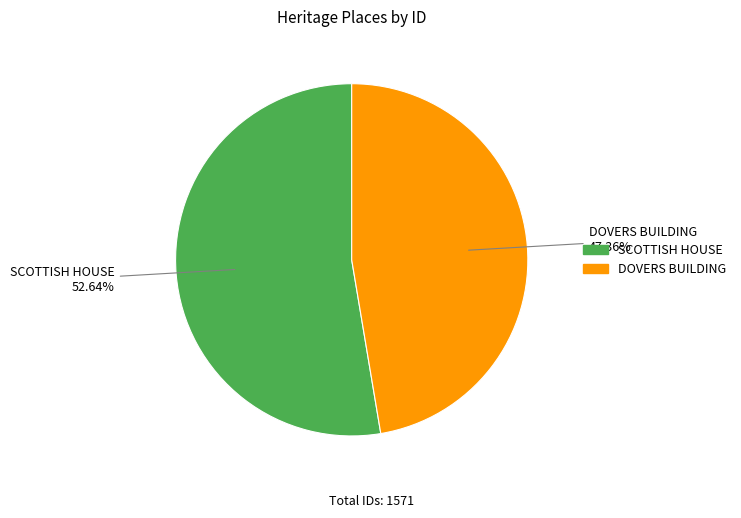

Which has a higher value, SCOTTISH HOUSE or DOVERS BUILDING?

SCOTTISH HOUSE